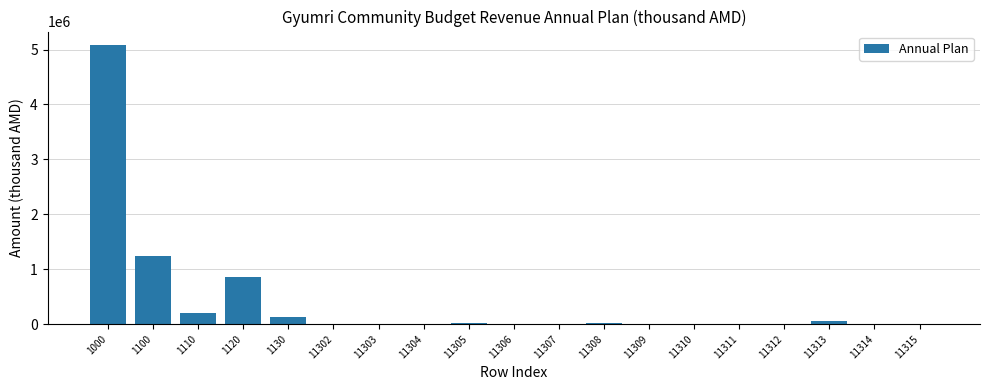

The value at 1000 is 5073633.7. True or false?

True